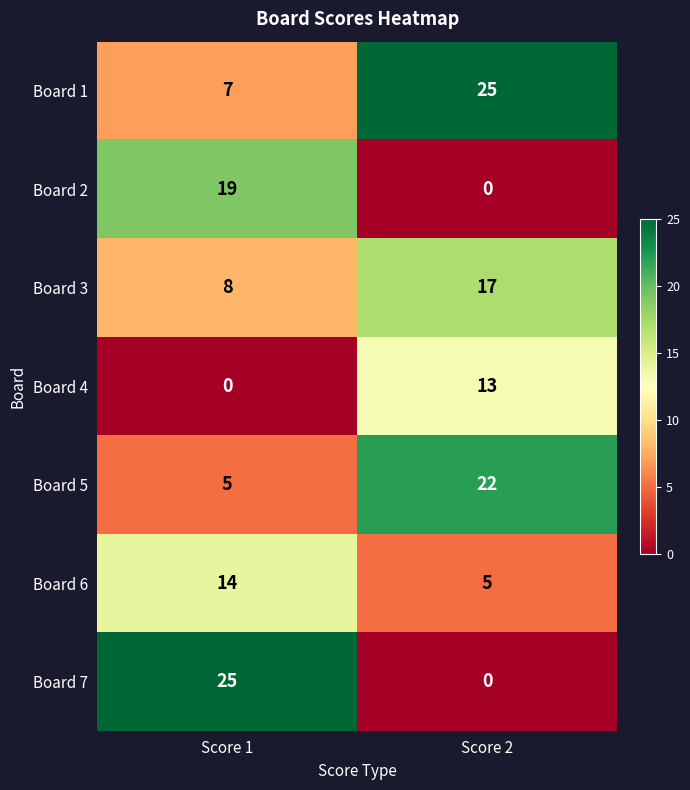

The value of Board 3 at Score 1 is 8. True or false?

True